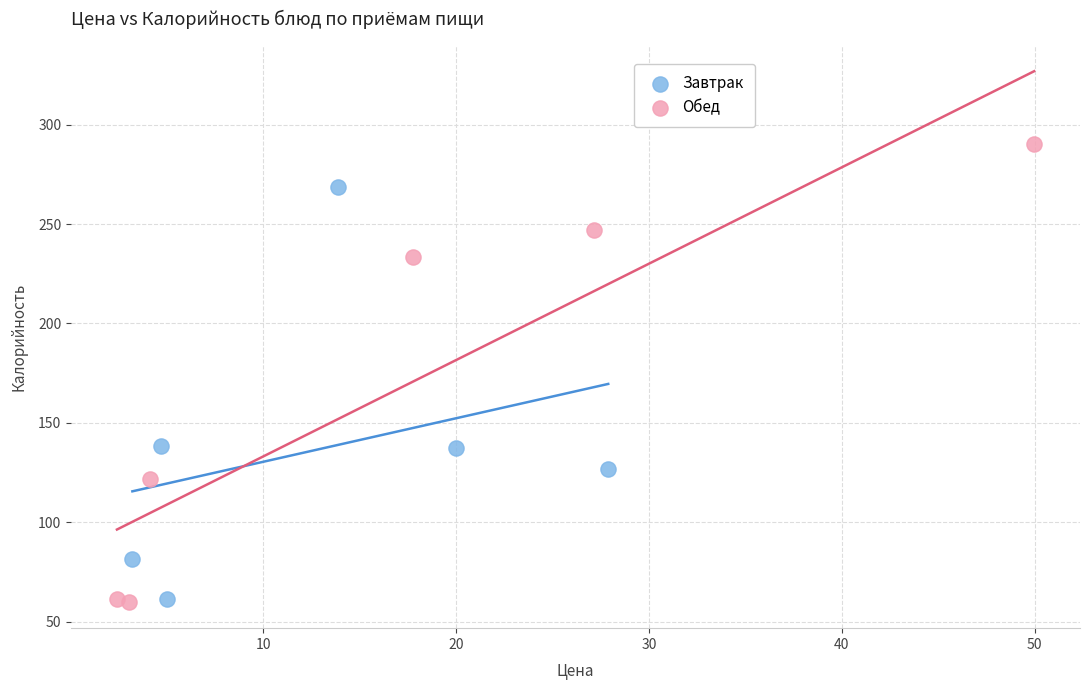

Which series has the widest spread of Y values?

Обед